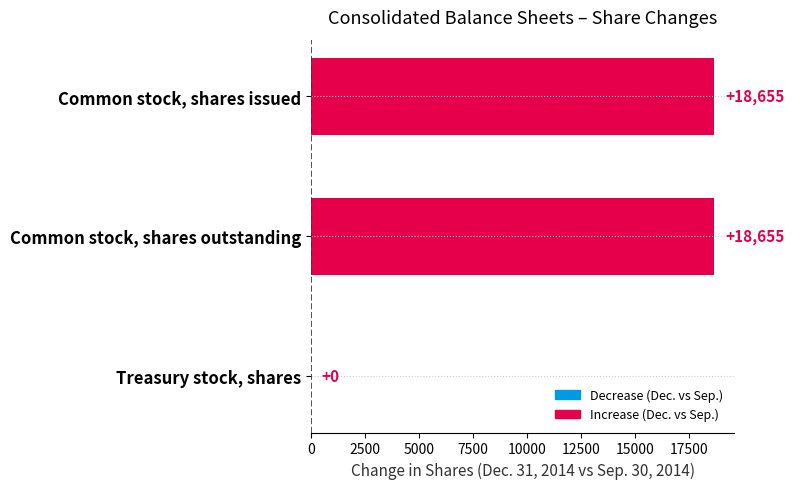

Is it true that the value at Common stock, shares issued is 18655?

True